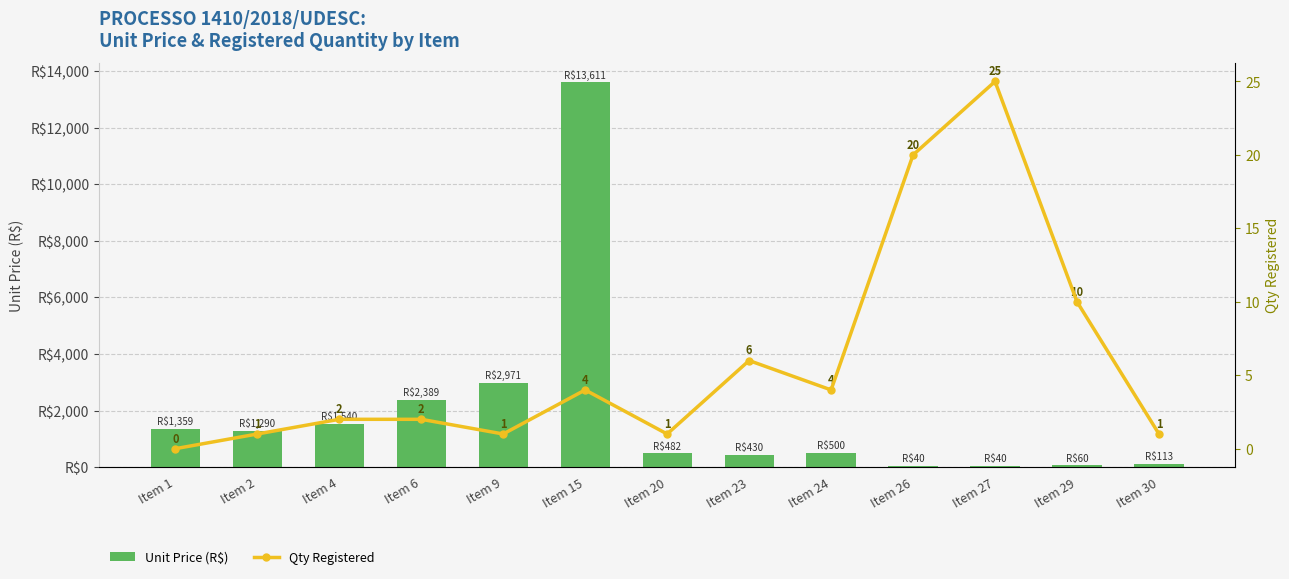

What is the sum of all Qty Registered values?

77.0